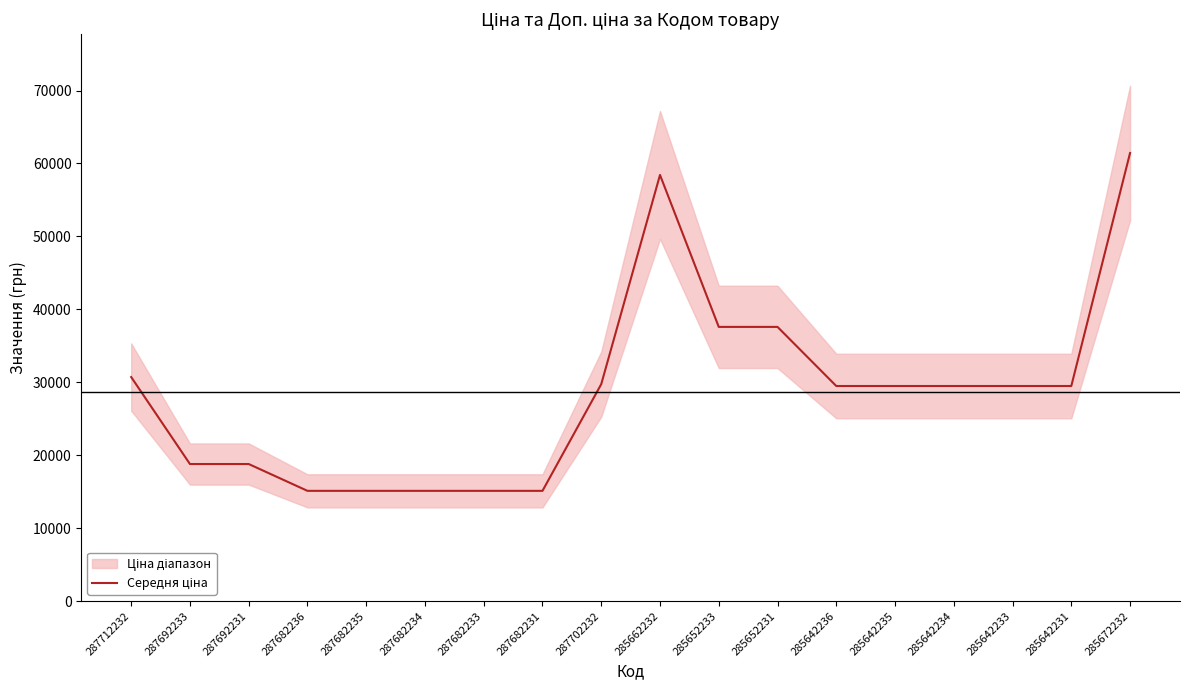

Reading right to left, list all the values displayed in this chart.

61434.3	29491.5	29491.5	29491.5	29491.5	29491.5	37593.6	37593.6	58426.5	29747.2	15120.0	15120.0	15120.0	15120.0	15120.0	18796.8	18796.8	30717.1